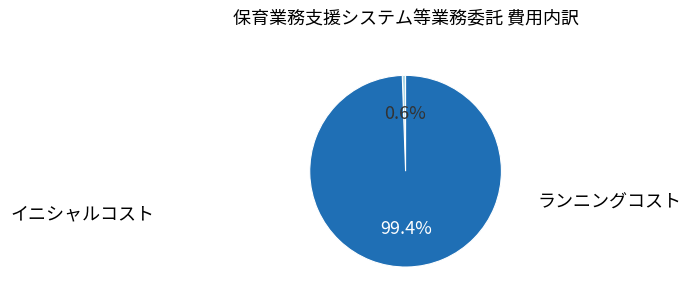

Rank the categories by value from highest to lowest.

ランニングコスト, イニシャルコスト